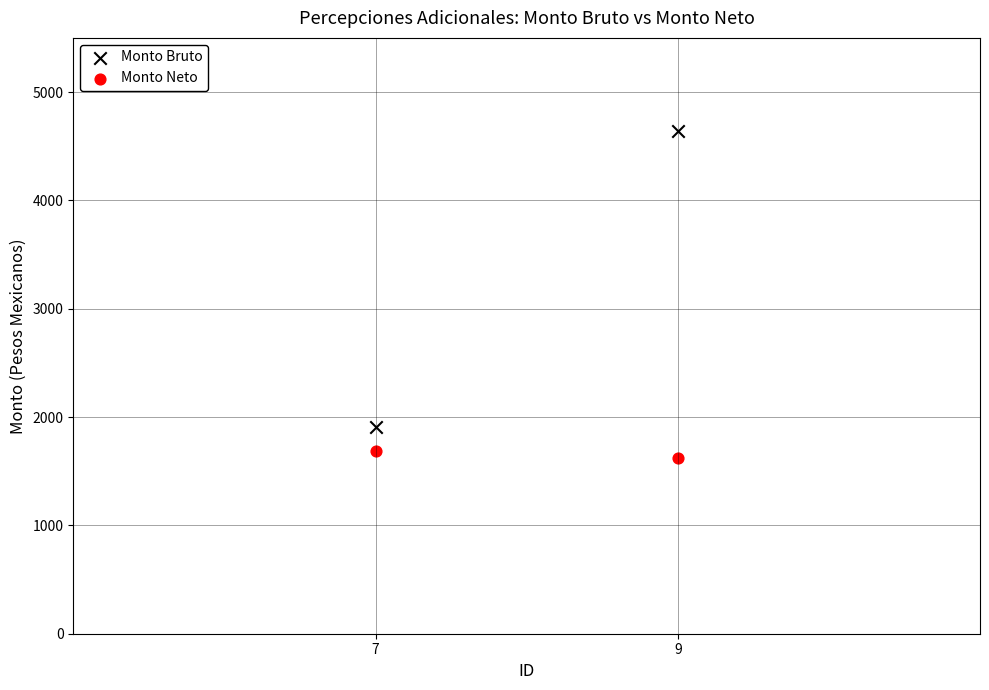

Across all data points, what is the range of X values (max minus min)?

2.0